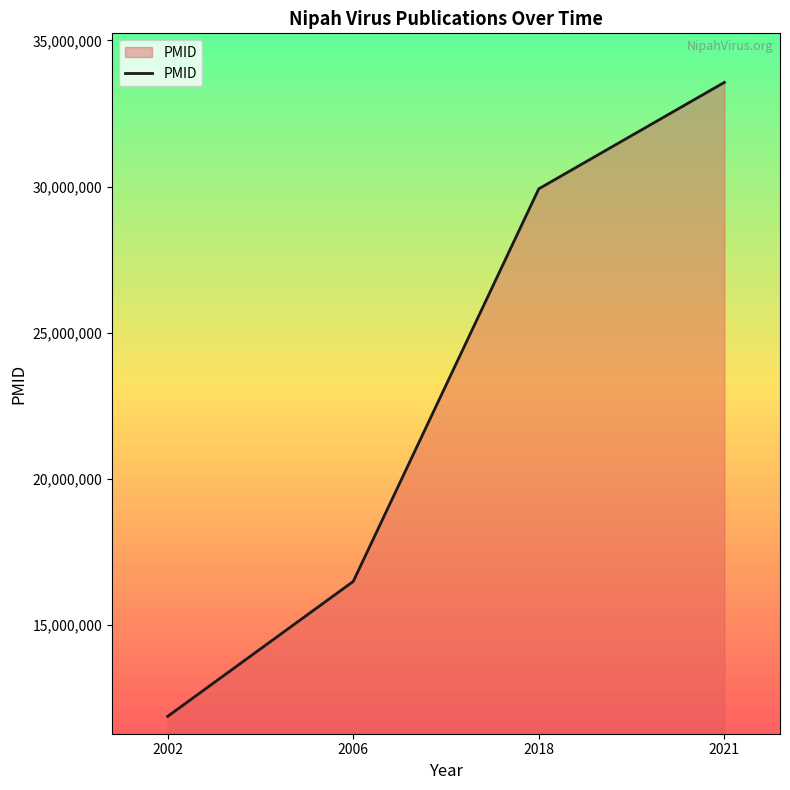

Rank the categories by value from lowest to highest.

2002, 2006, 2018, 2021